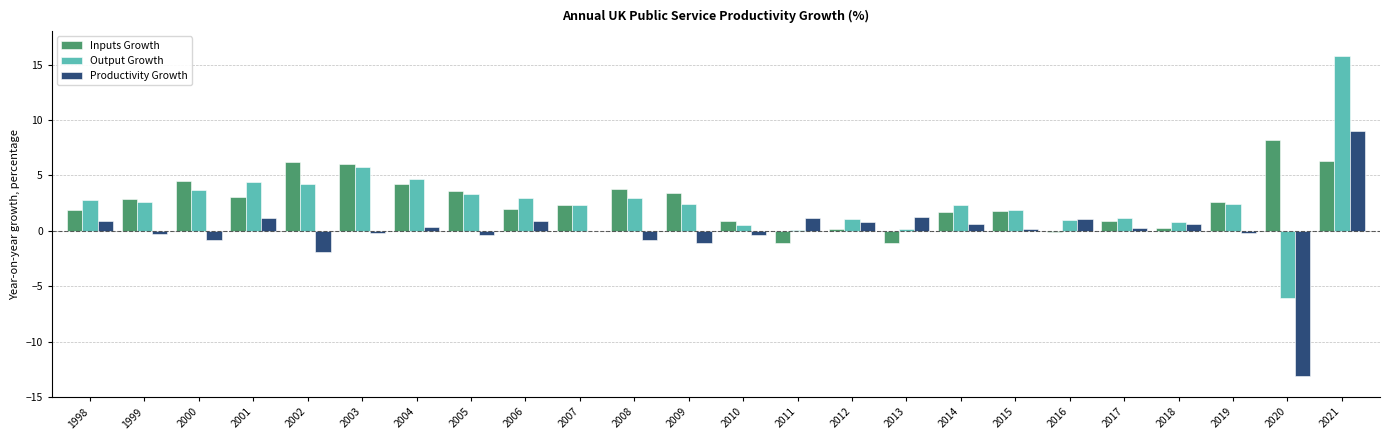

The value of Productivity Growth at 2011 is 1.2. True or false?

True